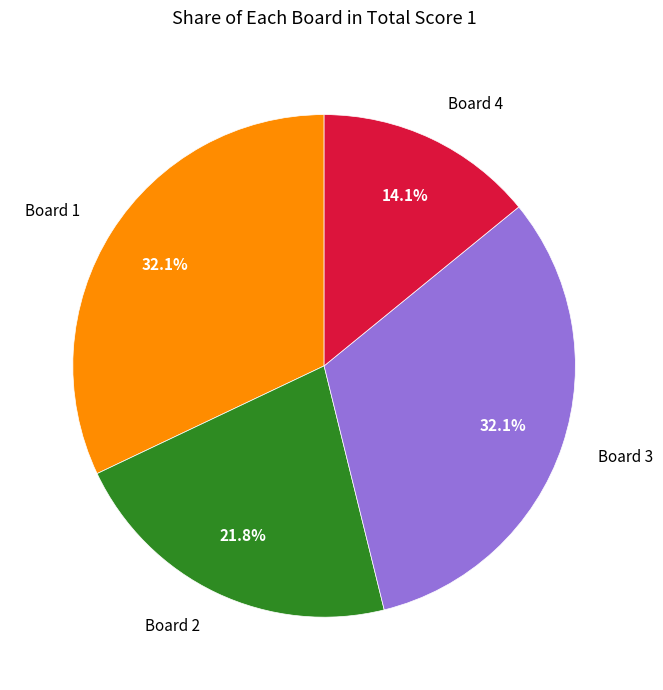

Is there any slice that represents more than half of the pie?

No